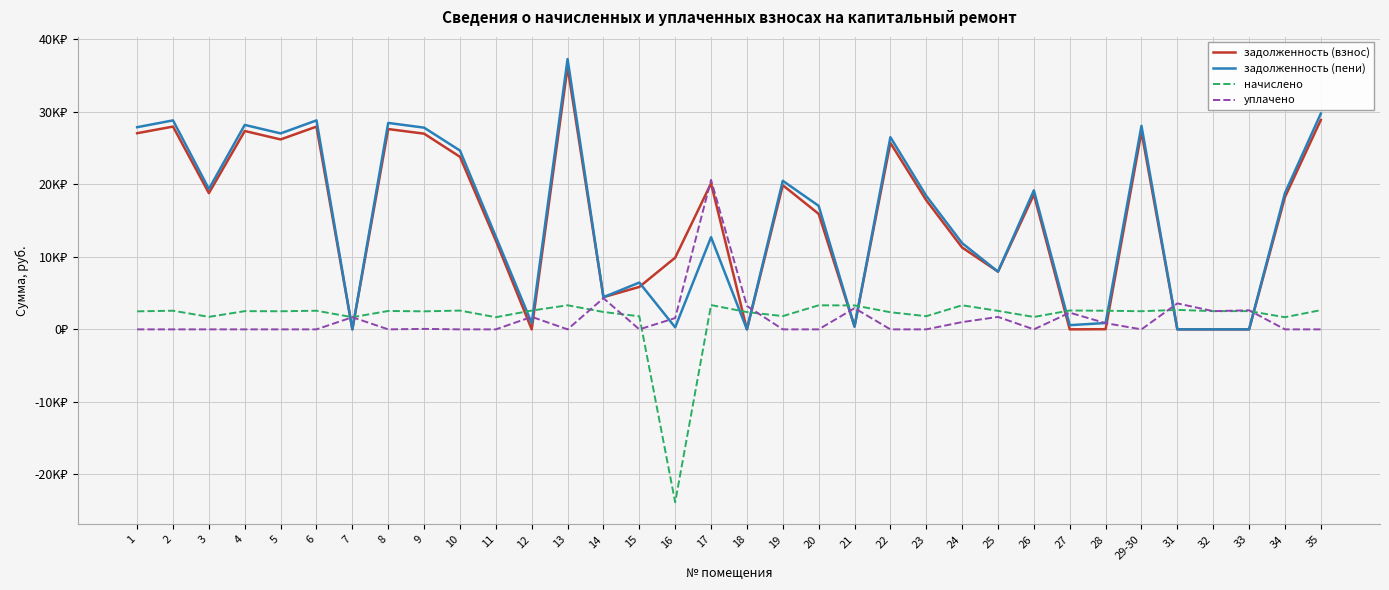

Rank the series by their maximum value, from highest to lowest.

задолженность (пени), задолженность (взнос), уплачено, начислено